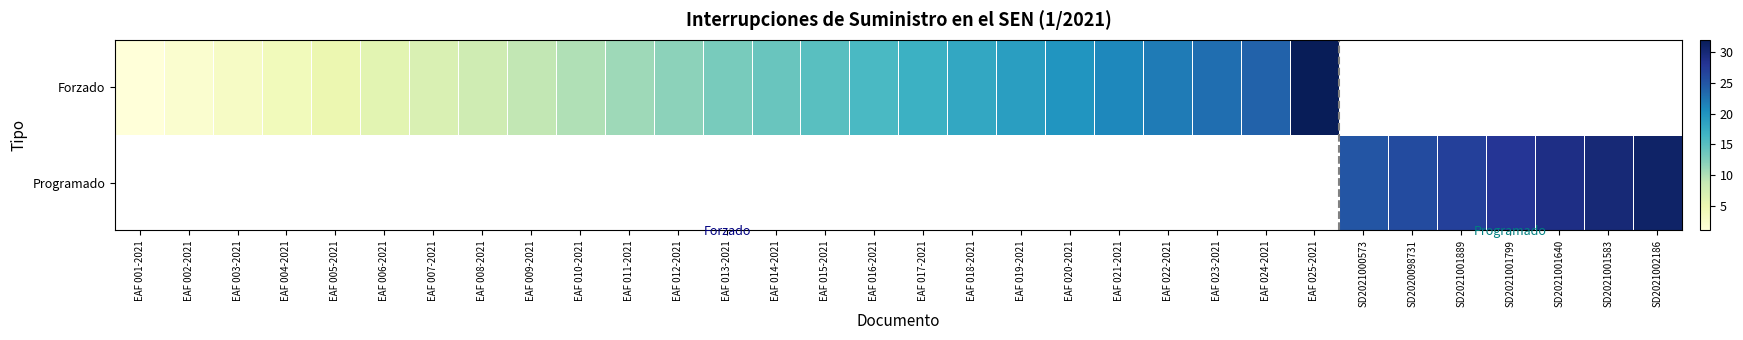

Count the number of categories in the chart.

32